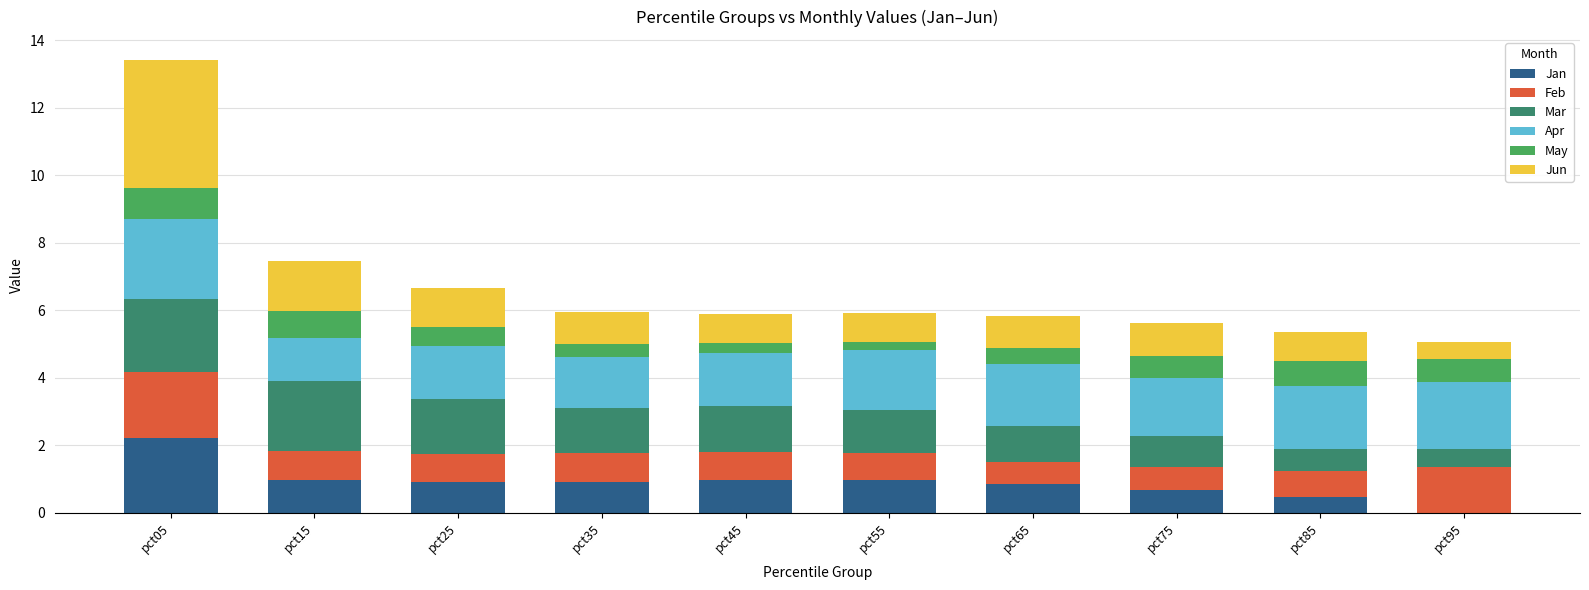

The Jan series shows 0.0 at pct95. True or false?

True